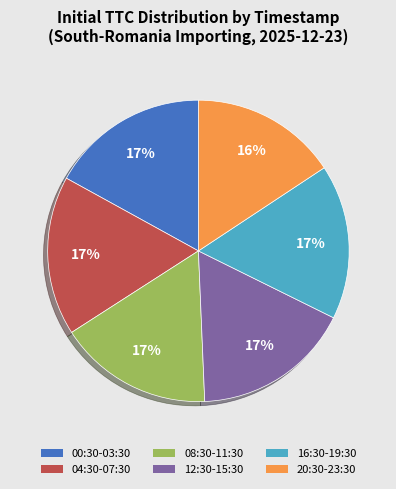

Is there any slice that represents more than half of the pie?

No